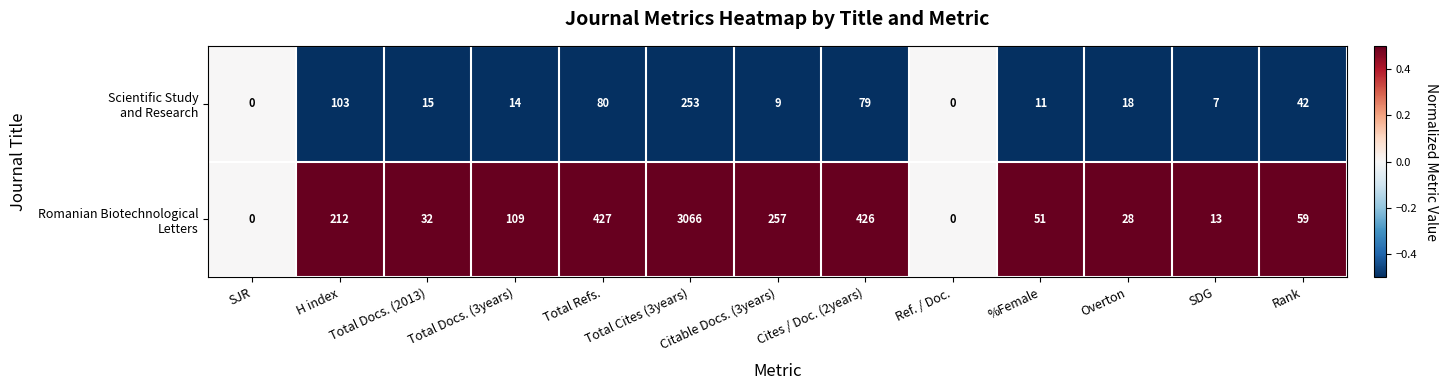

What is the spread (max minus min) of values at Total Docs. (3years)?

95